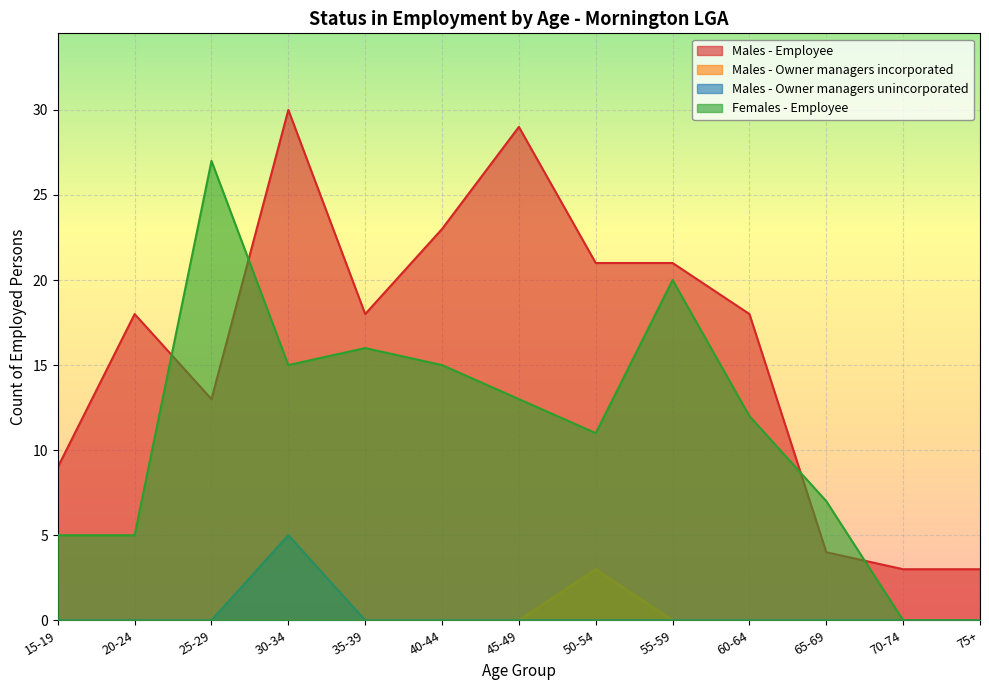

At which category does Males - Owner managers unincorporated reach its first local peak?

30-34